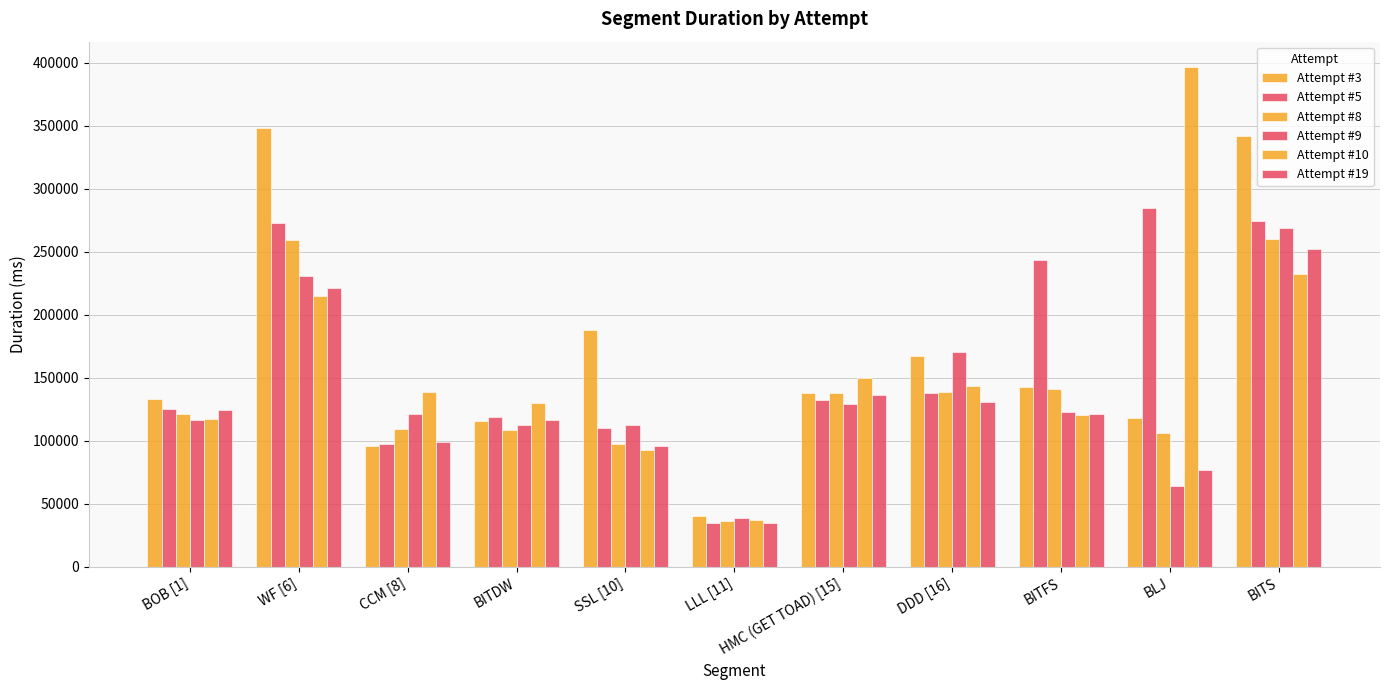

How many values in the Attempt #10 series are below 138932?

5